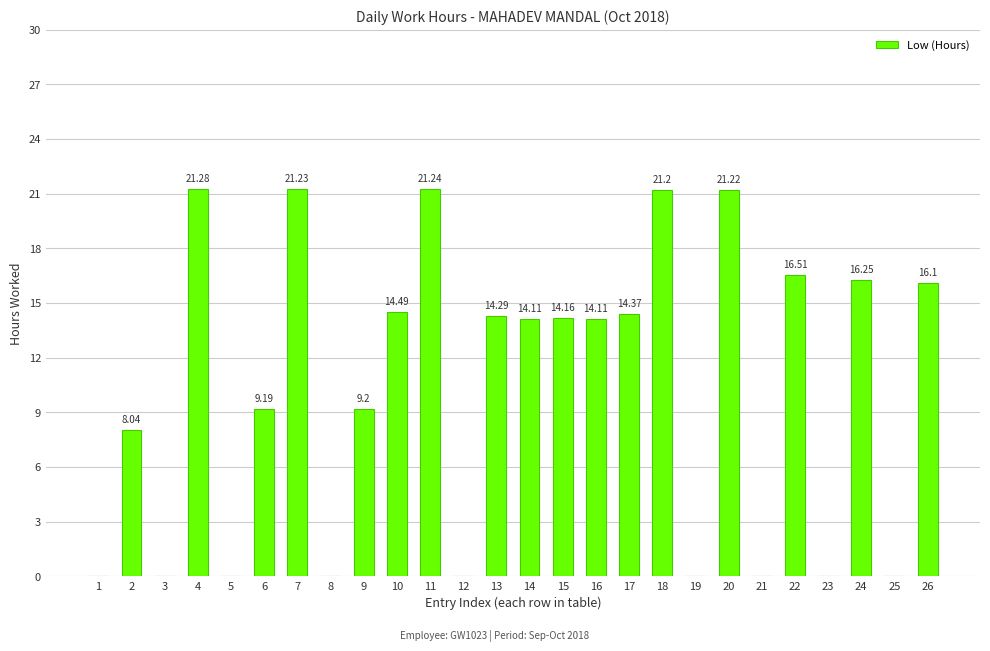

What is the sum of the values at 14 and 8?

14.1